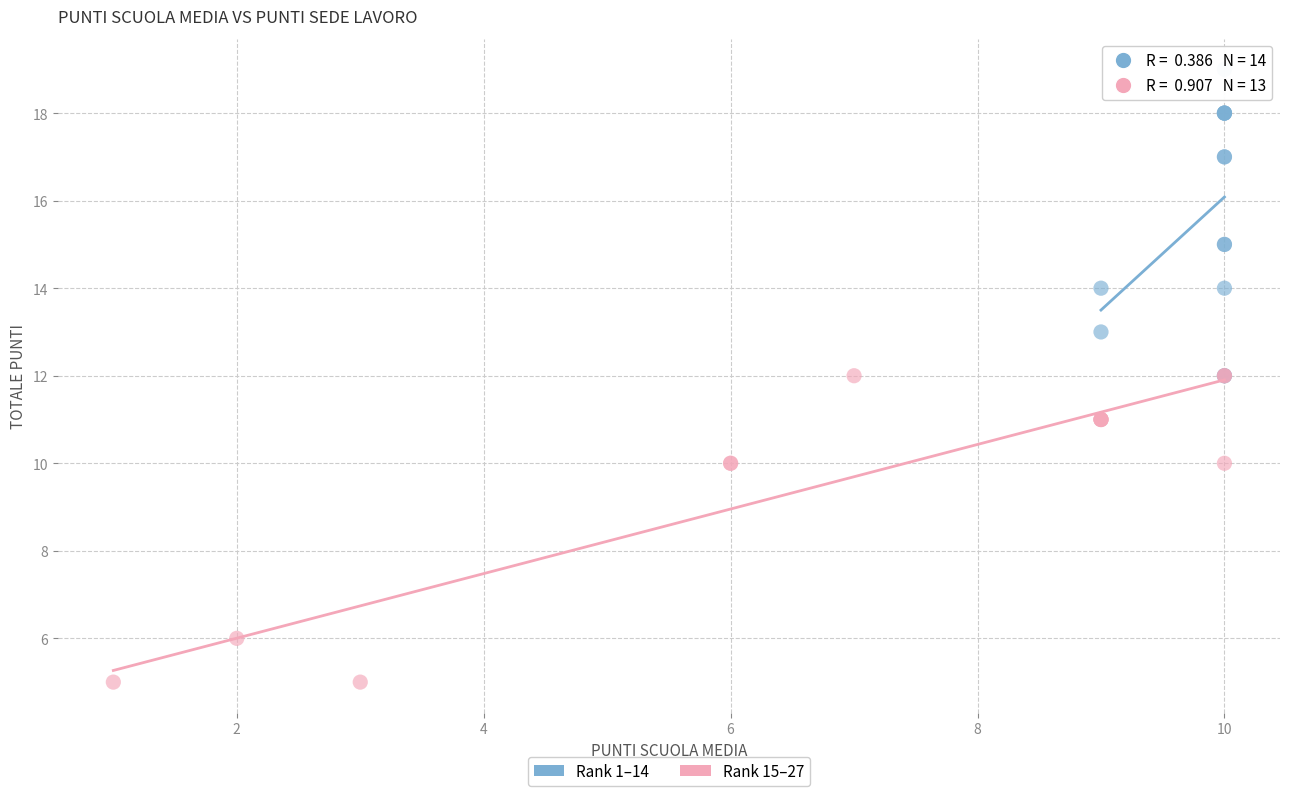

Which series reaches the maximum Y coordinate?

Rank 1–14